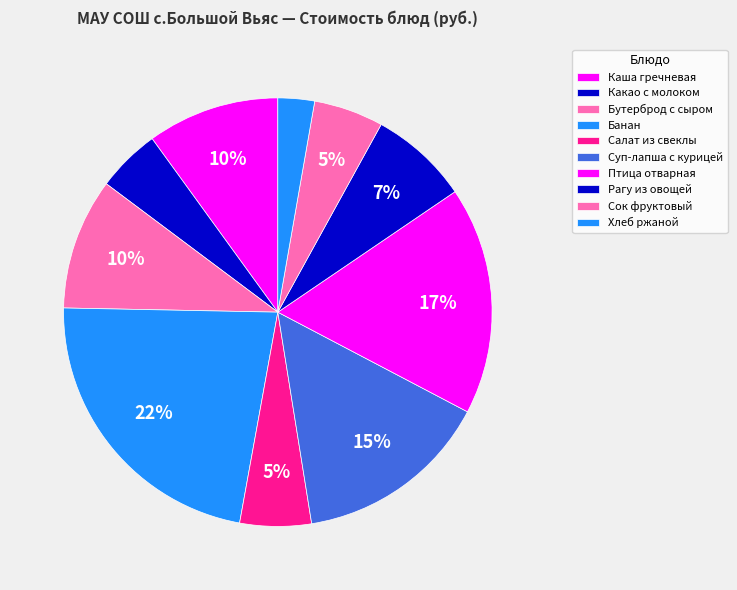

Count the number of slices in the pie.

10